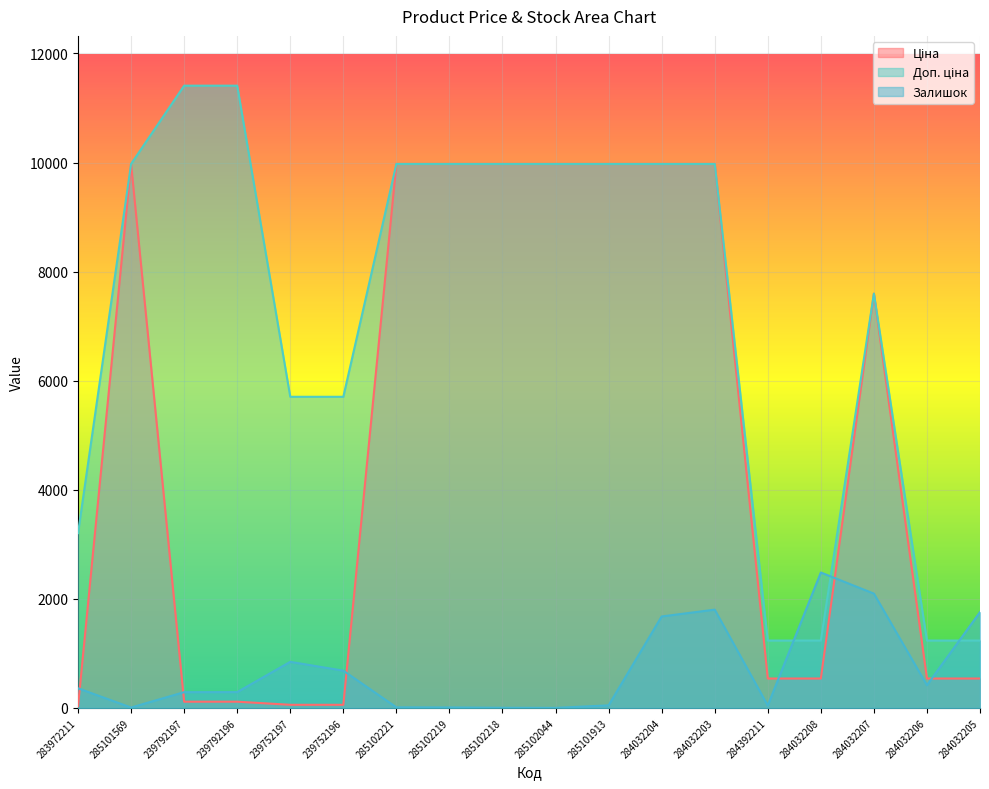

List the labels in order of Доп. ціна value, largest first.

239792197, 239792196, 285101569, 285102221, 285102219, 285102218, 285102044, 285101913, 284032204, 284032203, 284032207, 239752197, 239752196, 283972211, 284392211, 284032208, 284032206, 284032205